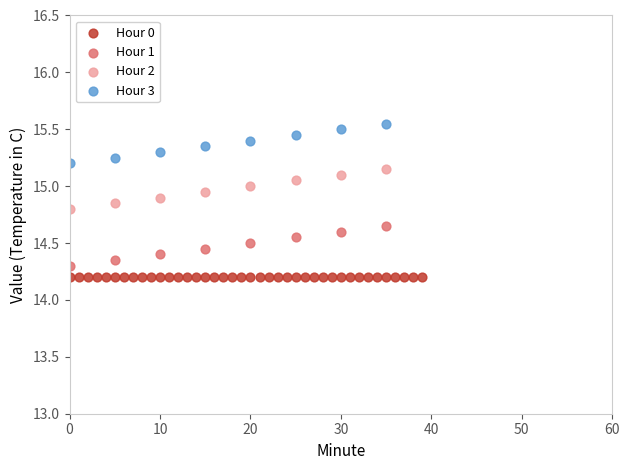

What are all the series names shown in the legend?

Hour 0, Hour 1, Hour 2, Hour 3